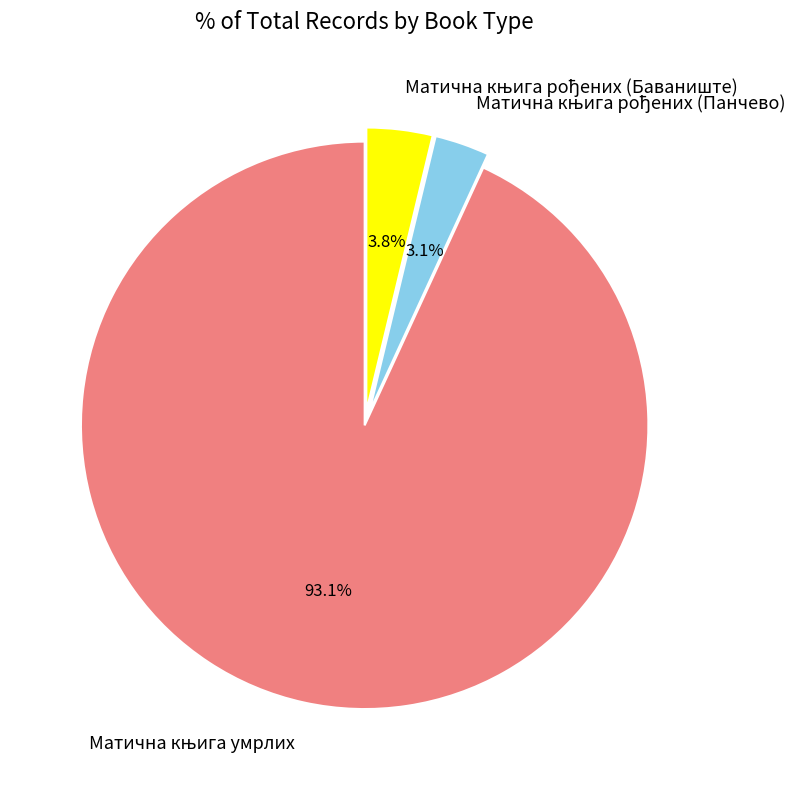

How many segments does this pie chart have?

3